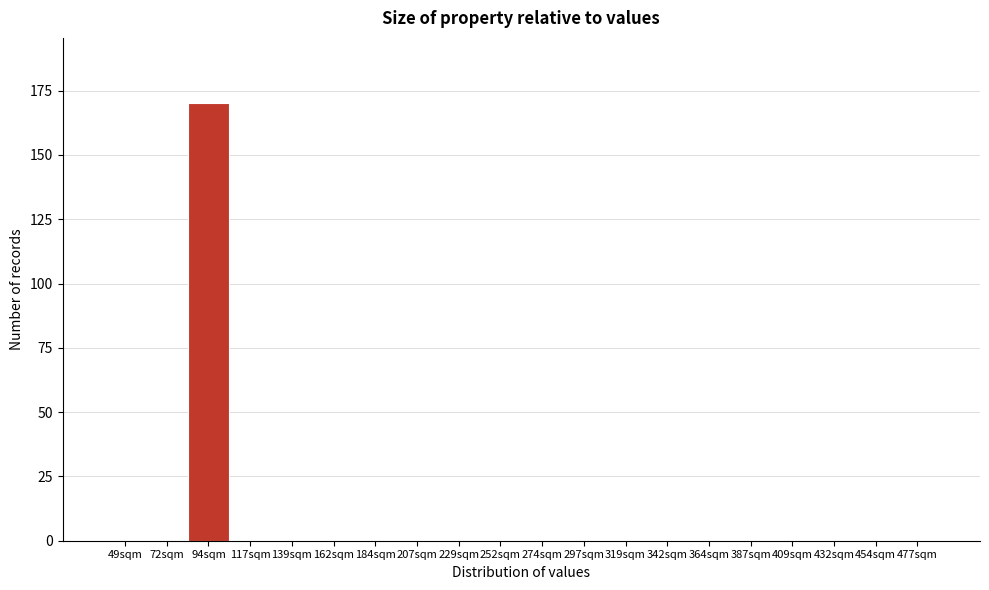

Reading left to right, extract all data points from this chart.

49sqm=0	72sqm=0	94sqm=170	117sqm=0	139sqm=0	162sqm=0	184sqm=0	207sqm=0	229sqm=0	252sqm=0	274sqm=0	297sqm=0	319sqm=0	342sqm=0	364sqm=0	387sqm=0	409sqm=0	432sqm=0	454sqm=0	477sqm=0